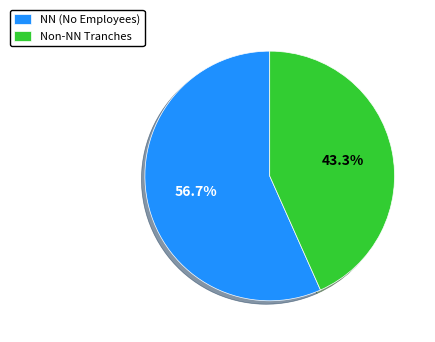

How many segments does this pie chart have?

2